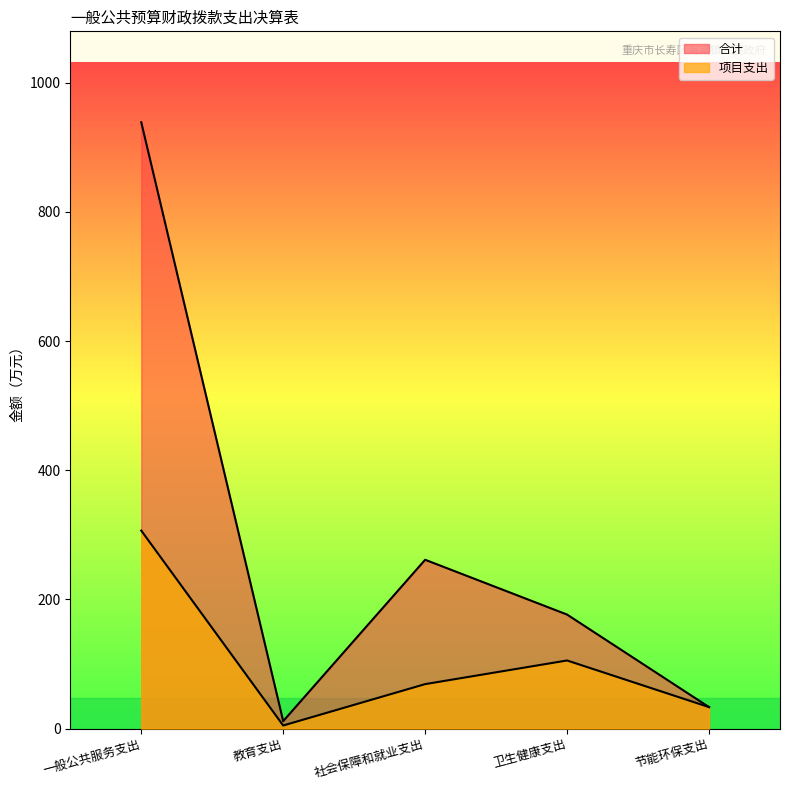

The 合计 series shows 5.6 at 教育支出. True or false?

False